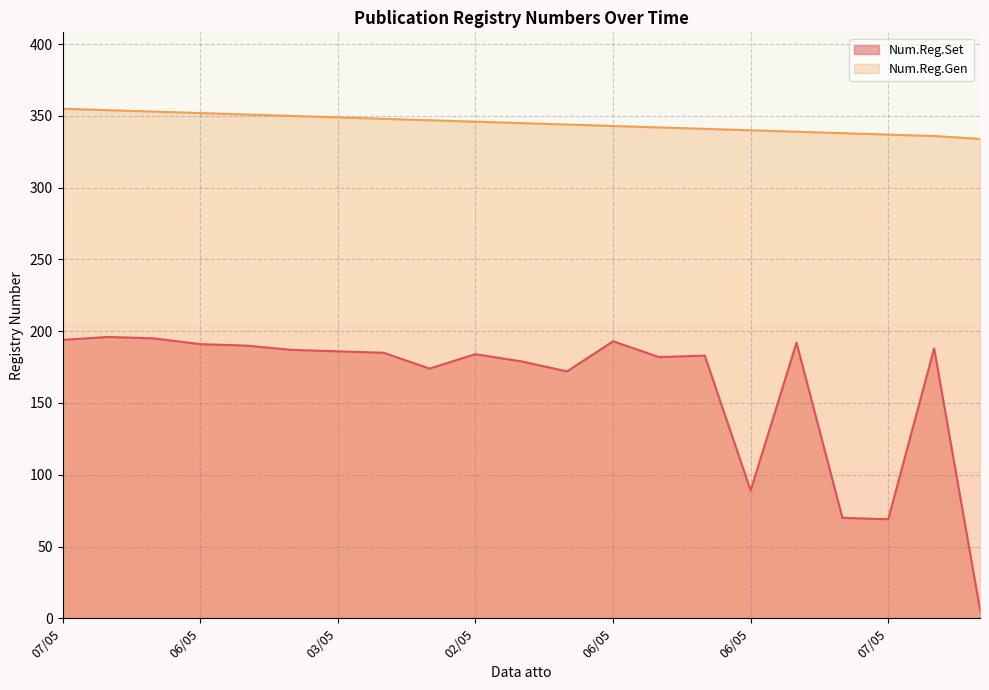

List the series in order of their peak value, highest first.

Num.Reg.Gen, Num.Reg.Set